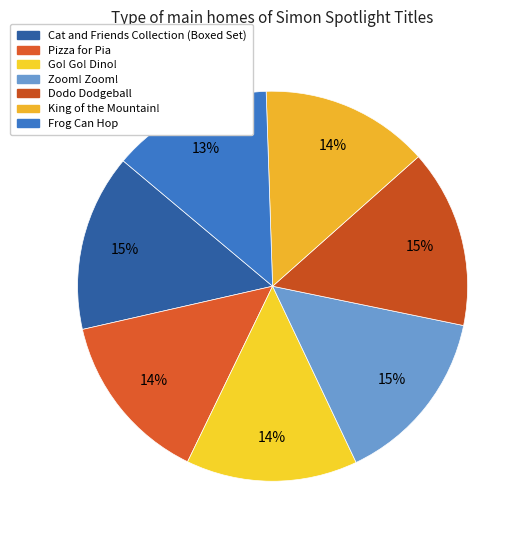

How many slices are in this pie chart?

7